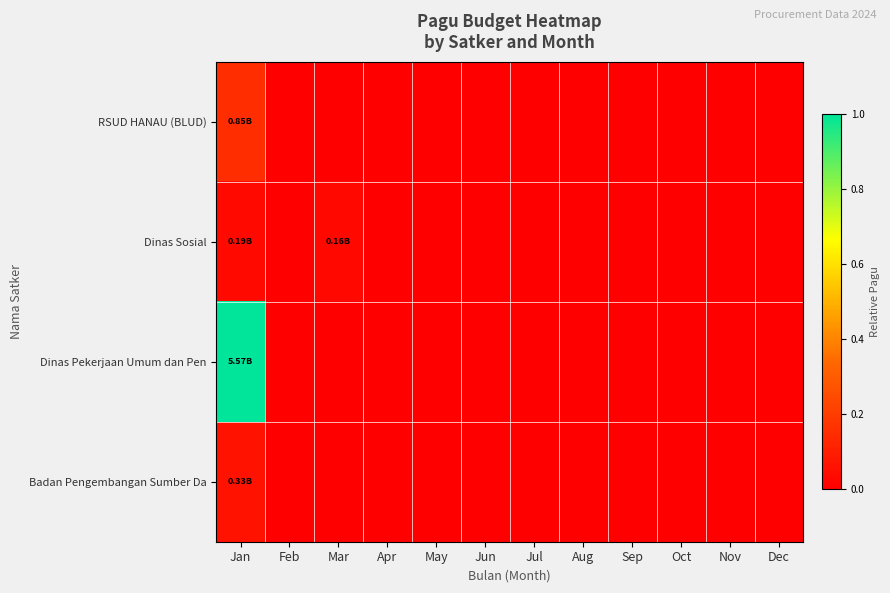

Which series has the widest spread of values?

Dinas Pekerjaan Umum dan Pen